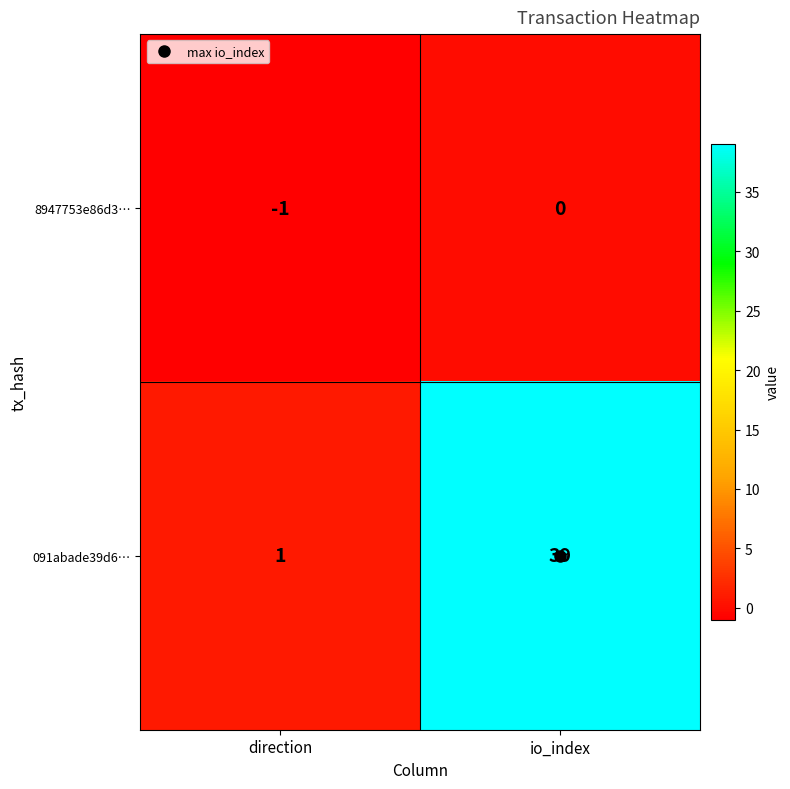

Is it true that 8947753e86d3… equals -1 at direction?

True